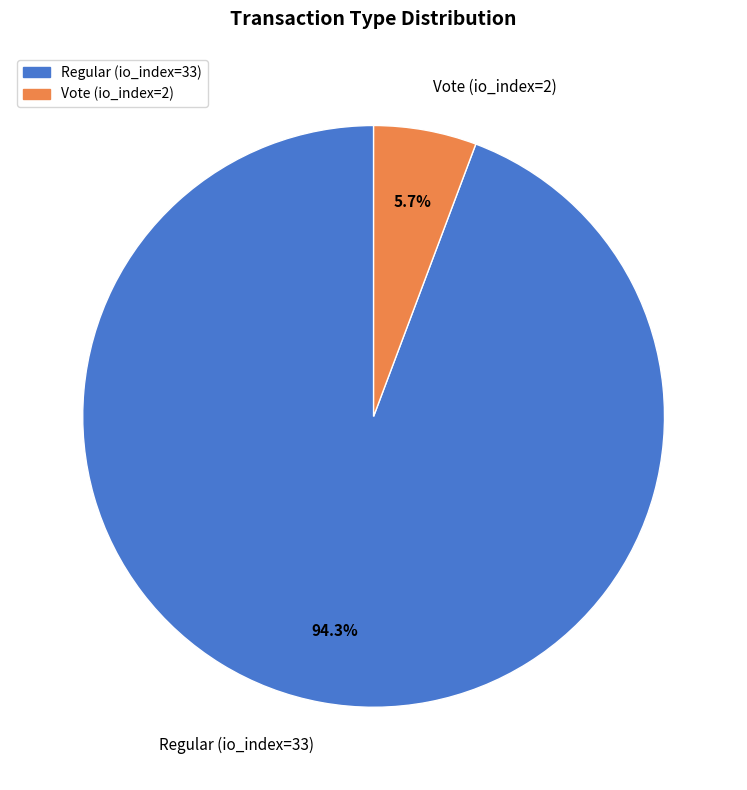

Rank the categories by value from lowest to highest.

Vote (io_index=2), Regular (io_index=33)